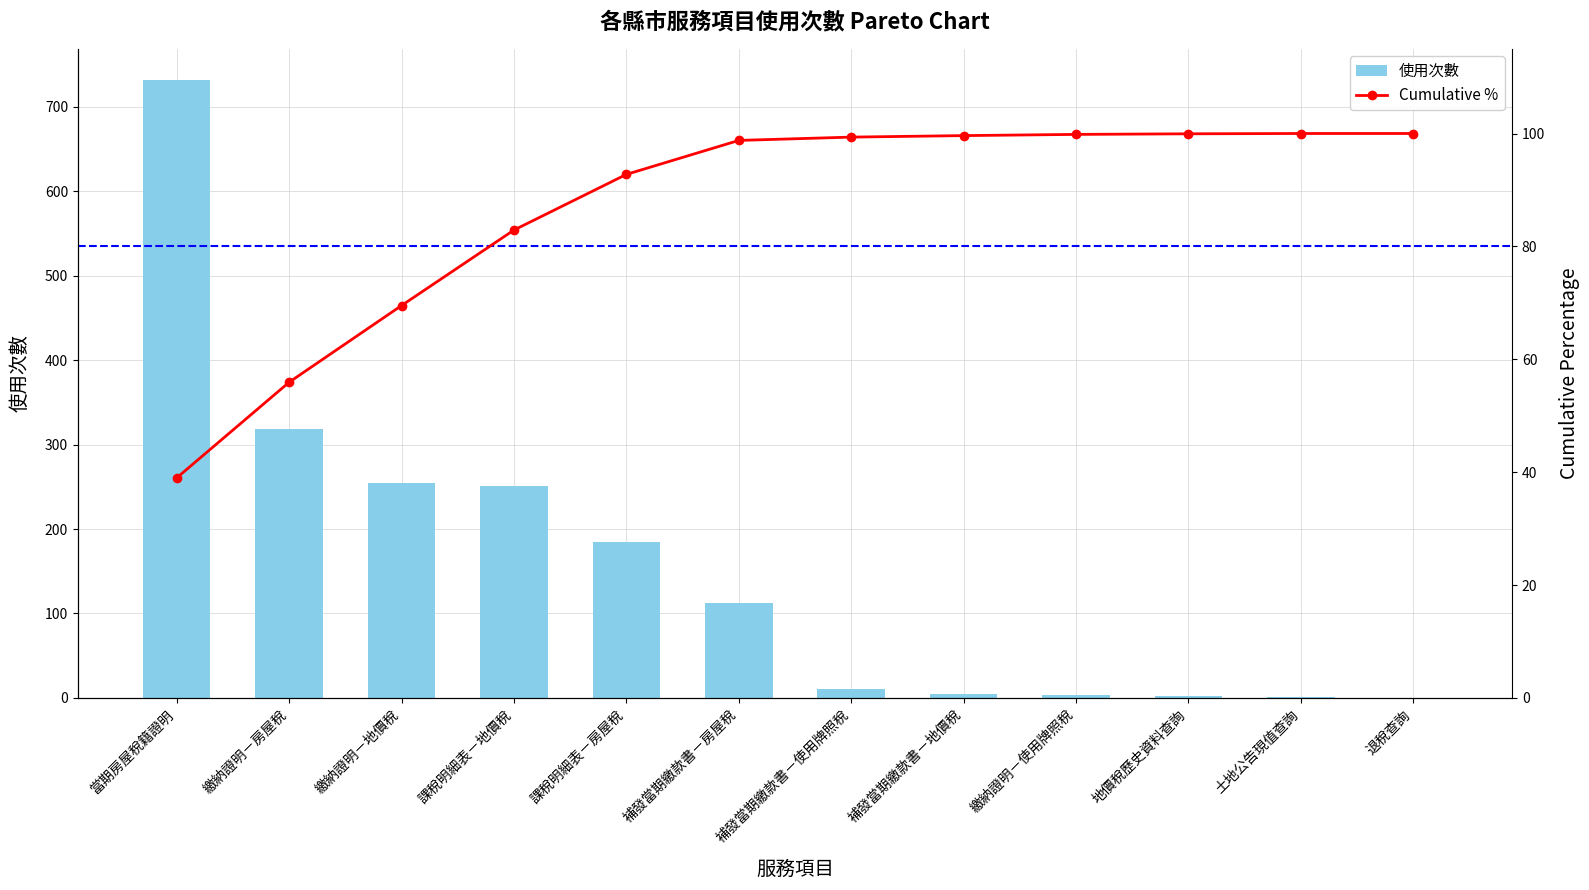

The 使用次數 series shows -220 at 退稅查詢. True or false?

False